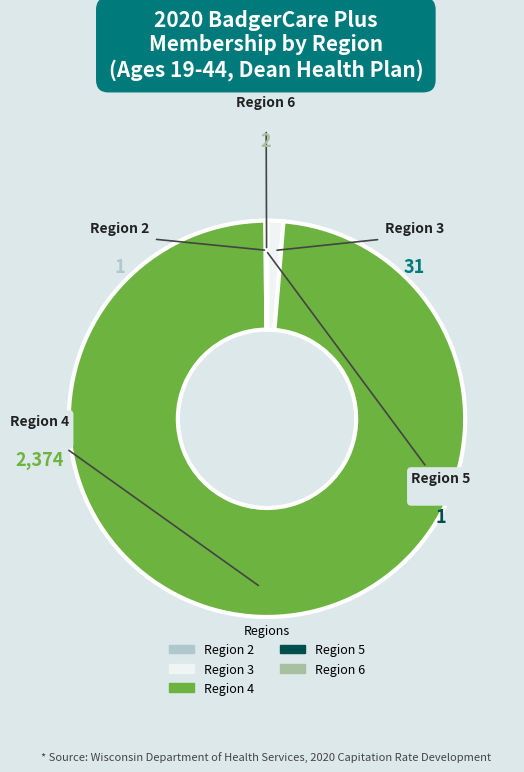

Is there a majority slice in this chart?

Yes